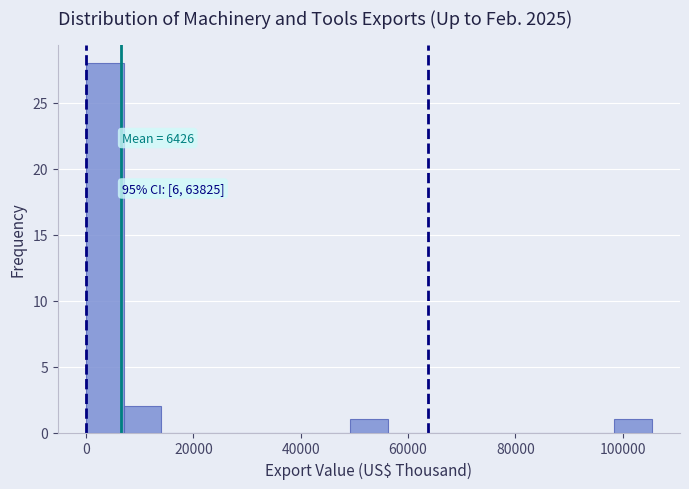

Around what value on the x-axis is the tallest bar? Give the approximate position of its centre, as read against the axis.

4000